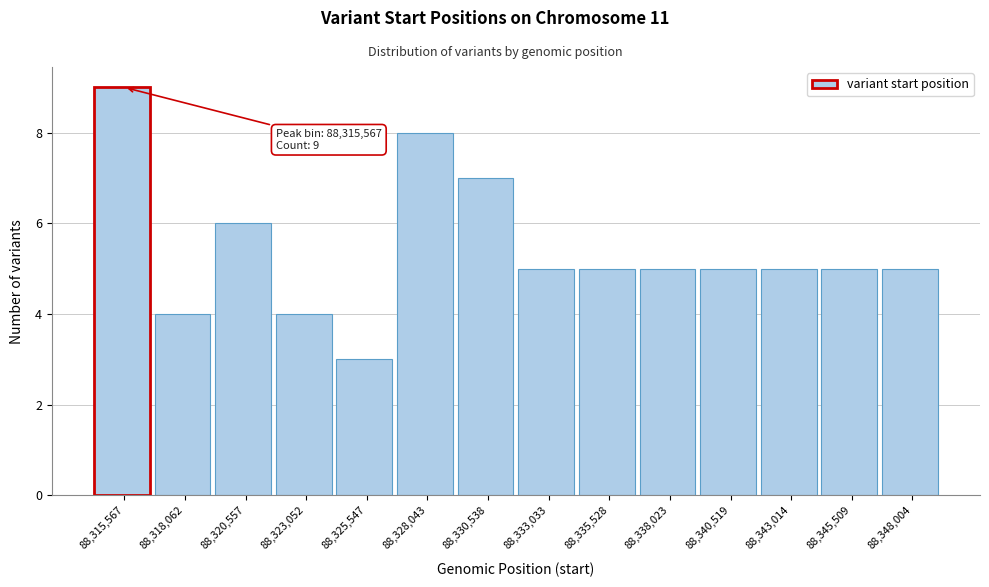

Reading left to right, transcribe all the data shown in this chart.

9	4	6	4	3	8	7	5	5	5	5	5	5	5